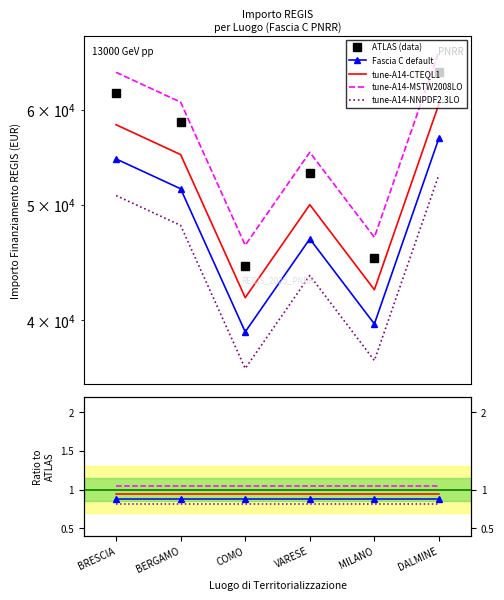

How many lines are shown in the chart?

5